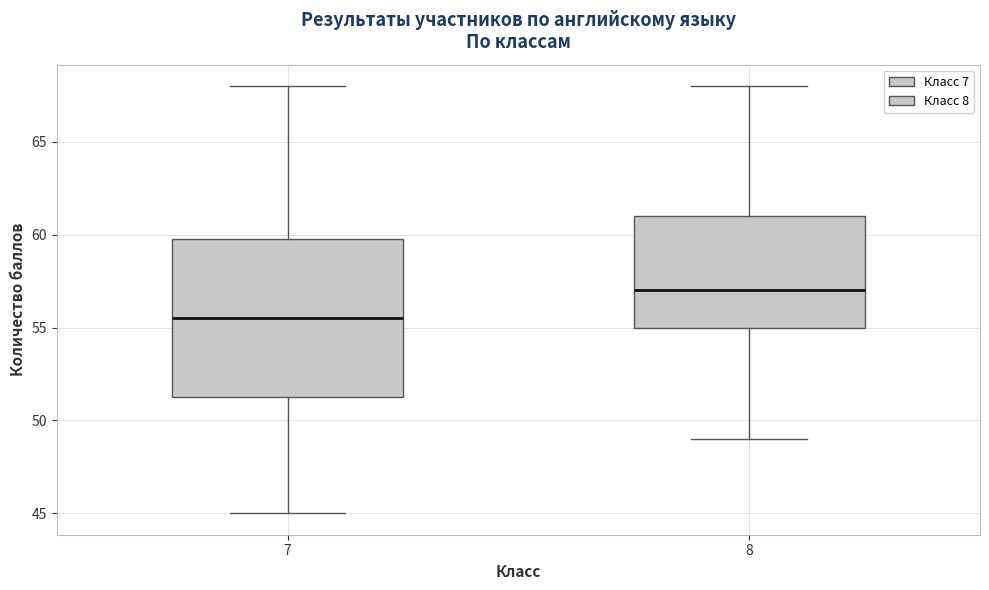

Reading left to right, transcribe this box plot: for each box, give where its median line is, the range the box spans, and where its two whiskers end, as read against the y-axis. The values are not printed on the chart, so give them approximately, as read against the axis.

7: median 55.5, box 51.5 to 60.0, whiskers 45.0 to 68.0
8: median 57.0, box 55.0 to 61.0, whiskers 49.0 to 68.0